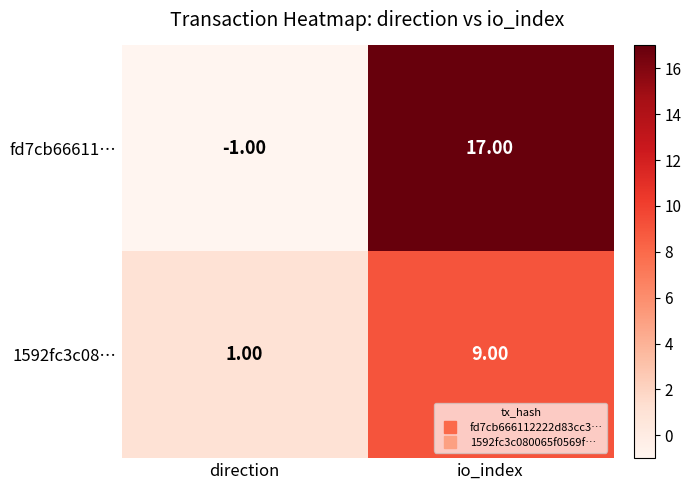

What is the difference between the 1592fc3c08… values at io_index and direction?

8